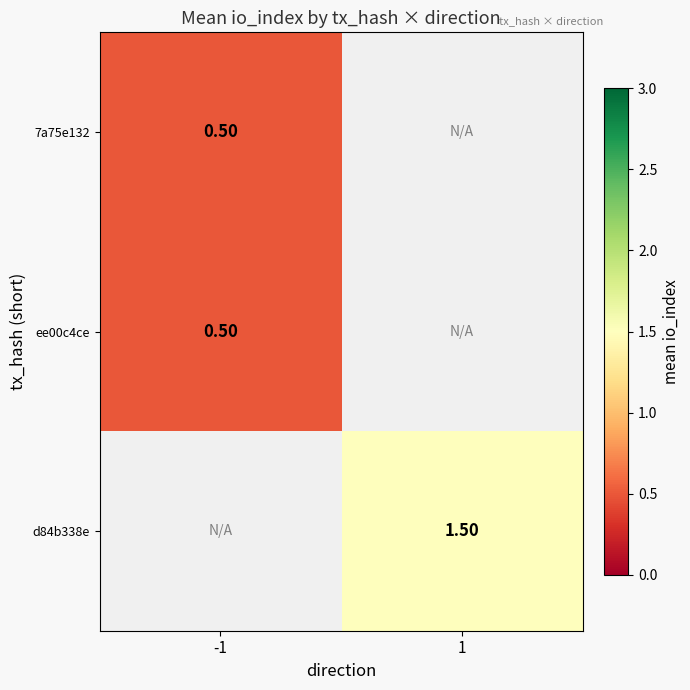

Where is ee00c4ce nearest to the value 0?

-1